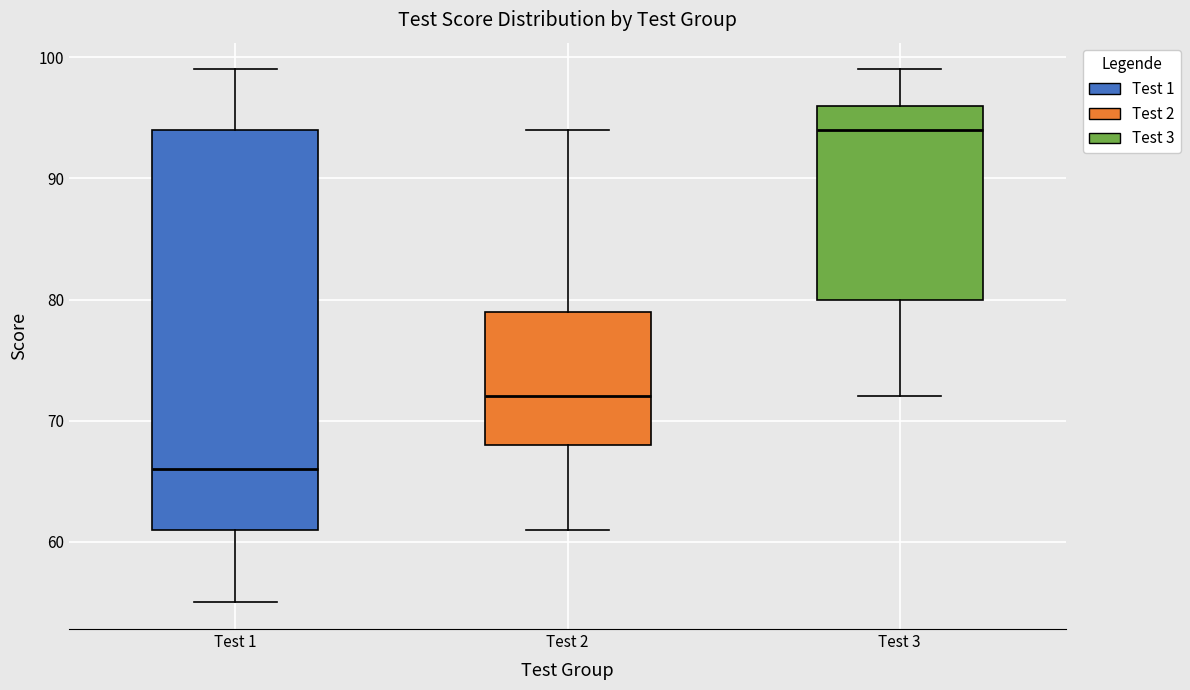

Comparing the boxes themselves (not the whiskers), which one is the tallest?

Test 1